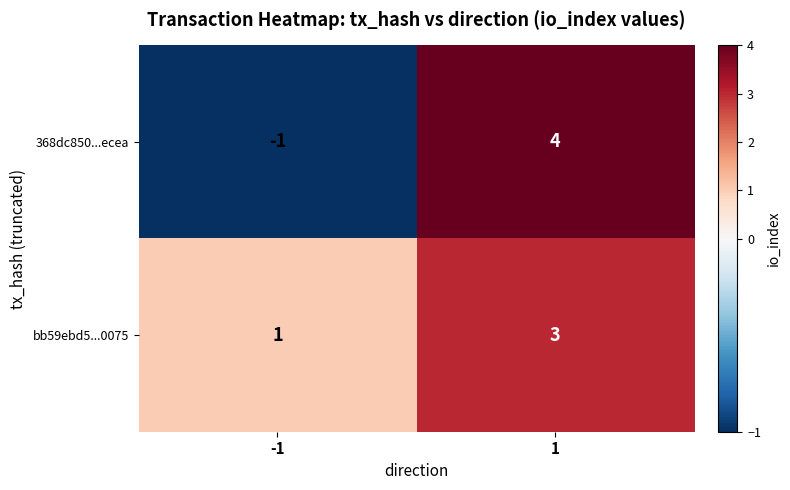

How many data points in 368dc850...ecea are less than 4?

1